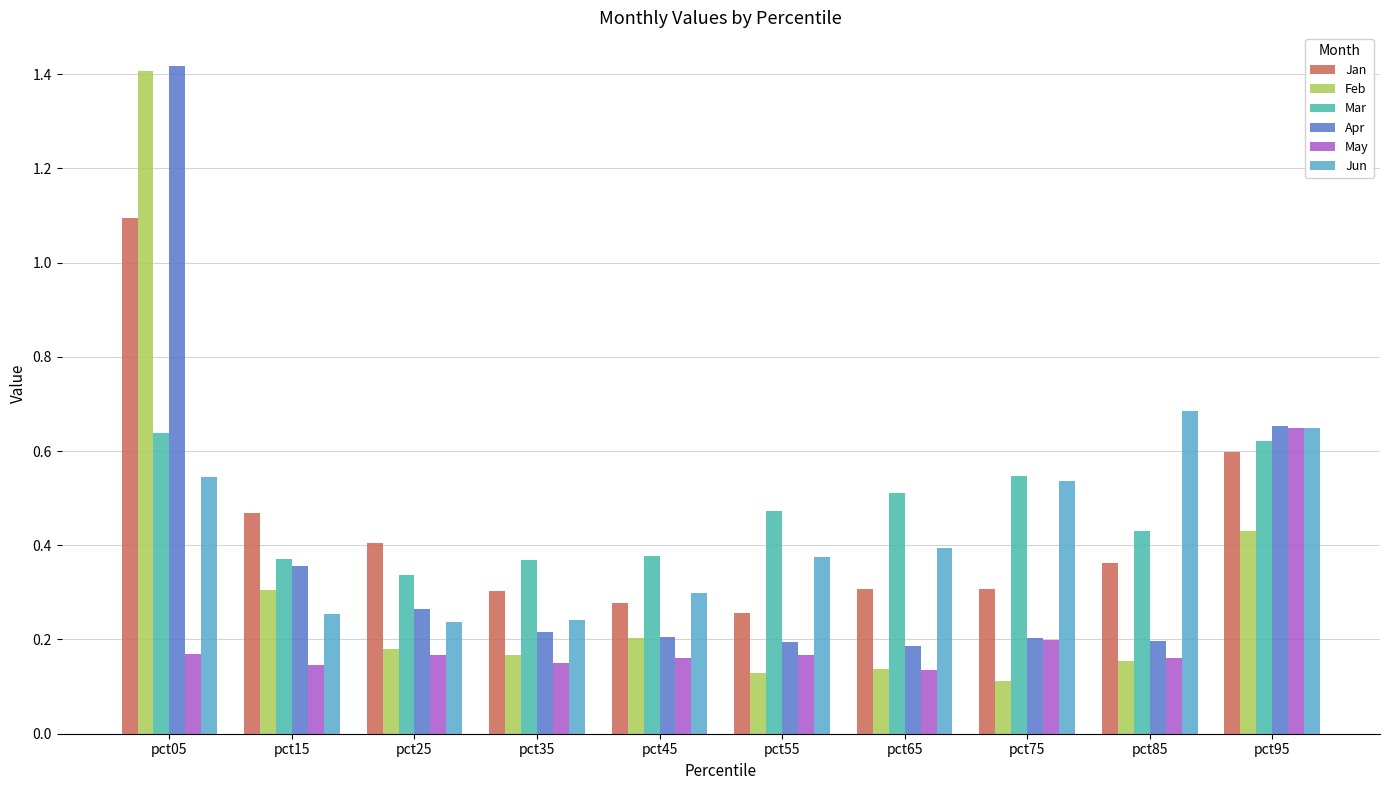

Which series has the largest range (max minus min)?

Feb